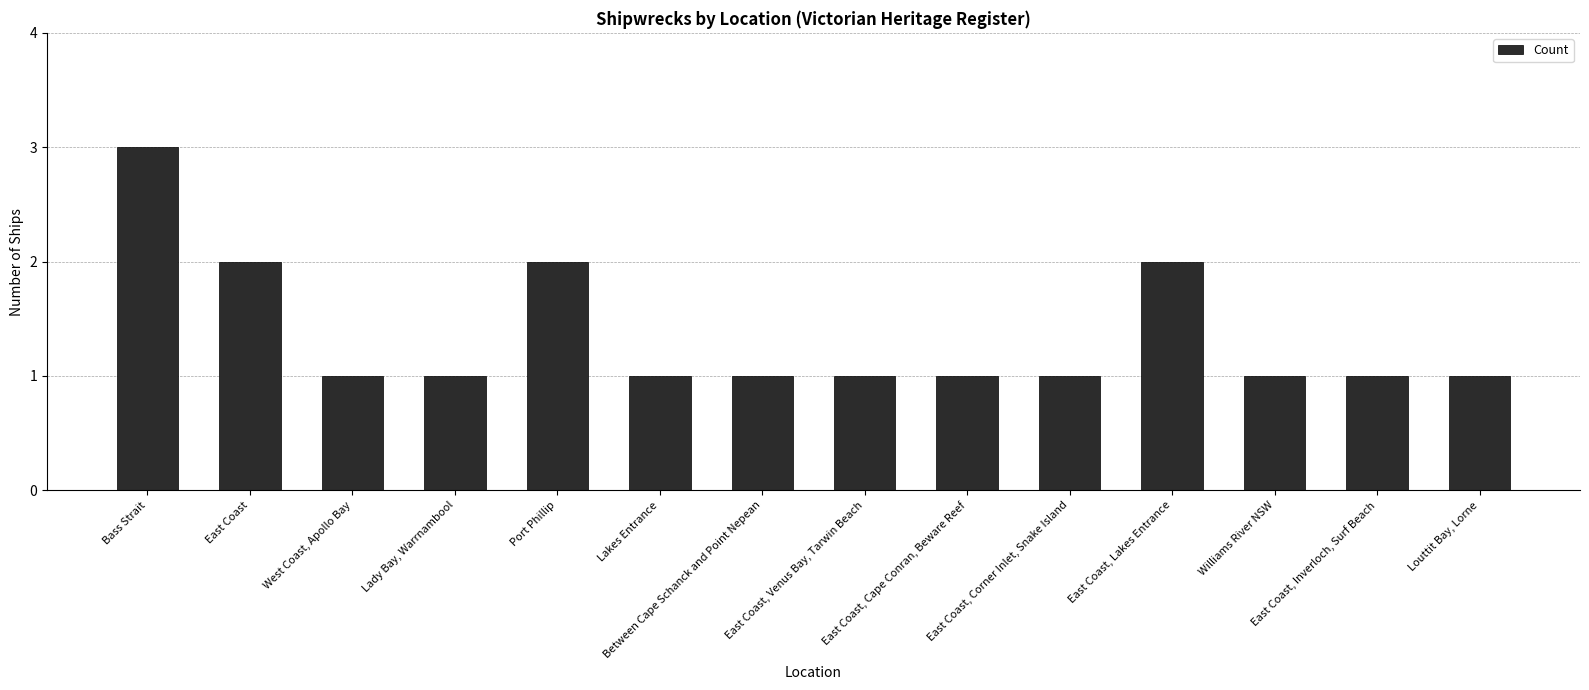

What is the sum of the values at Louttit Bay, Lorne and Lady Bay, Warrnambool?

2